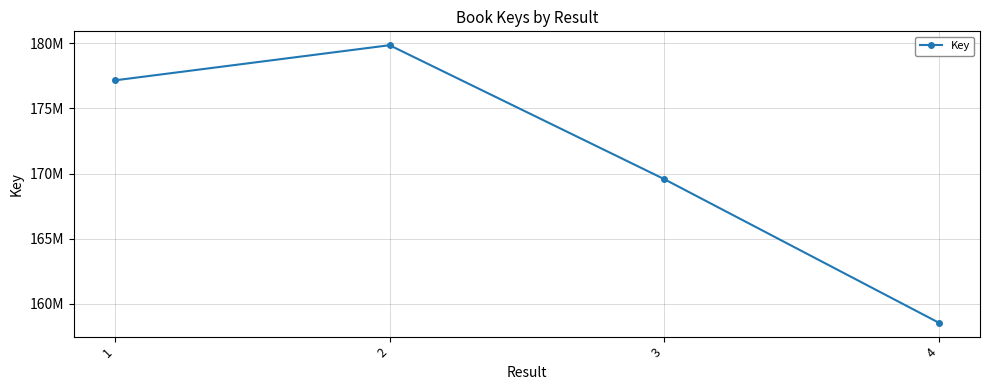

Does the chart have visible grid lines?

Yes